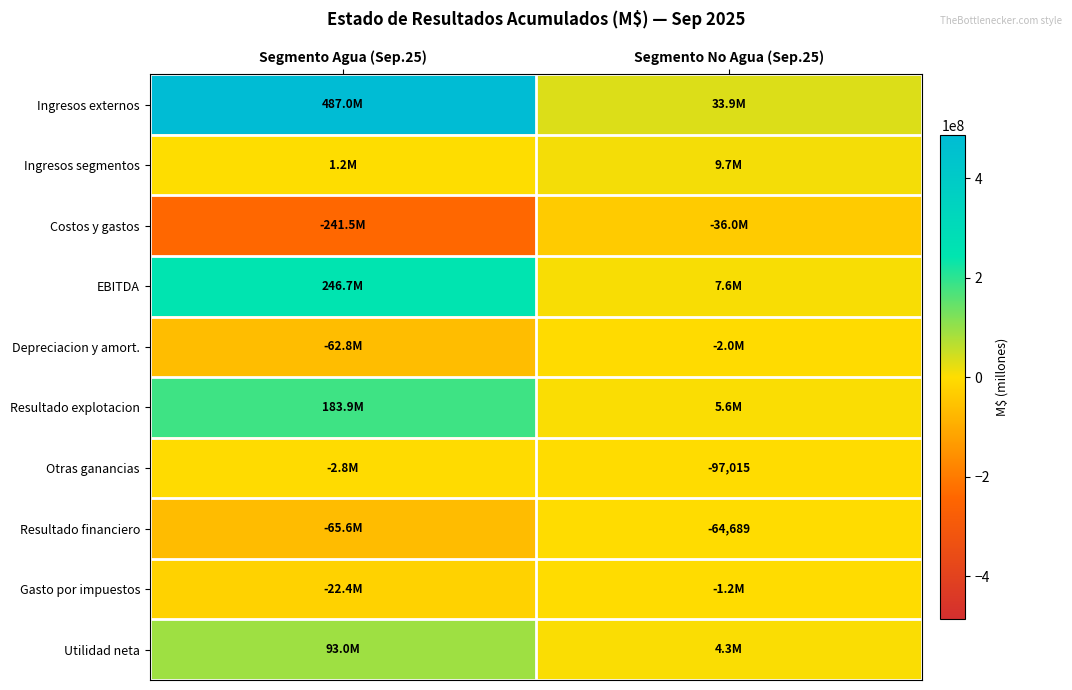

What is the spread (max minus min) of values at Segmento No Agua (Sep.25)?

69887055